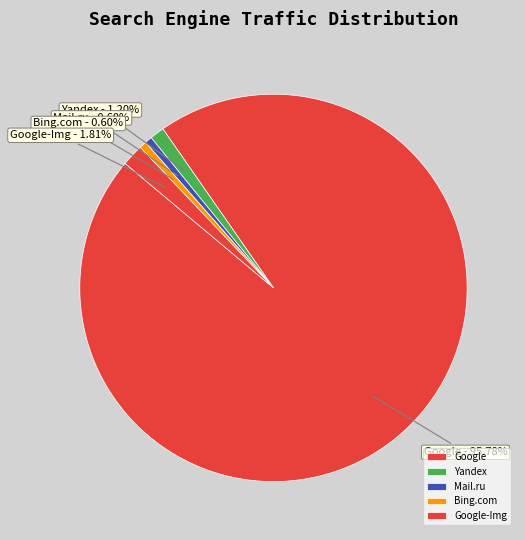

Do Yandex and Bing.com together represent more than half of the pie?

No